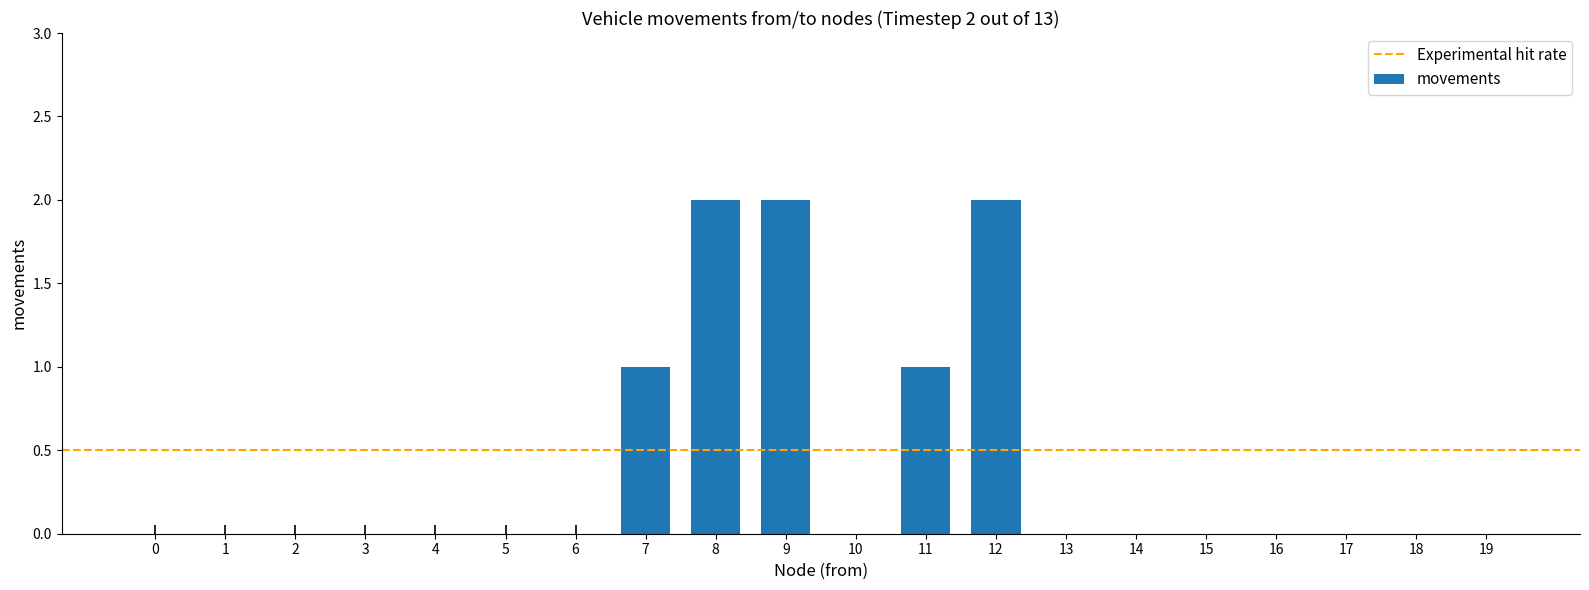

Count the number of data series in this chart.

1